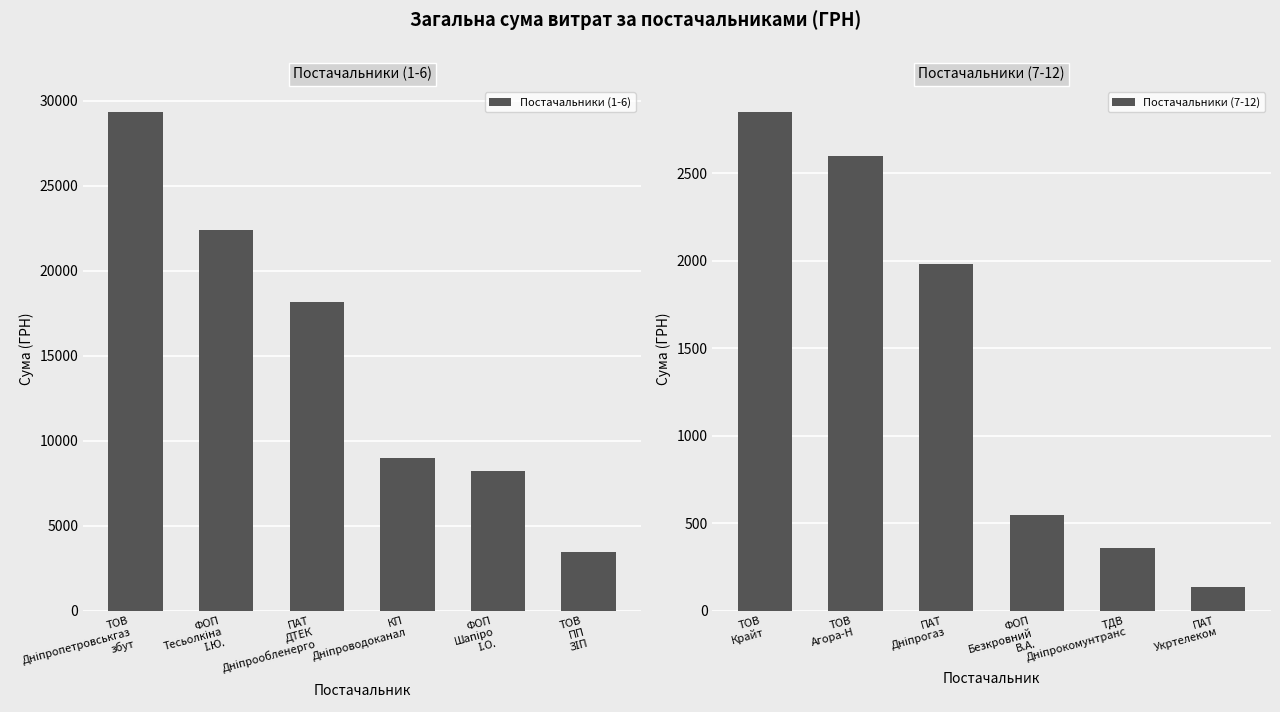

Which series has the widest spread of values?

Постачальники (1-6)